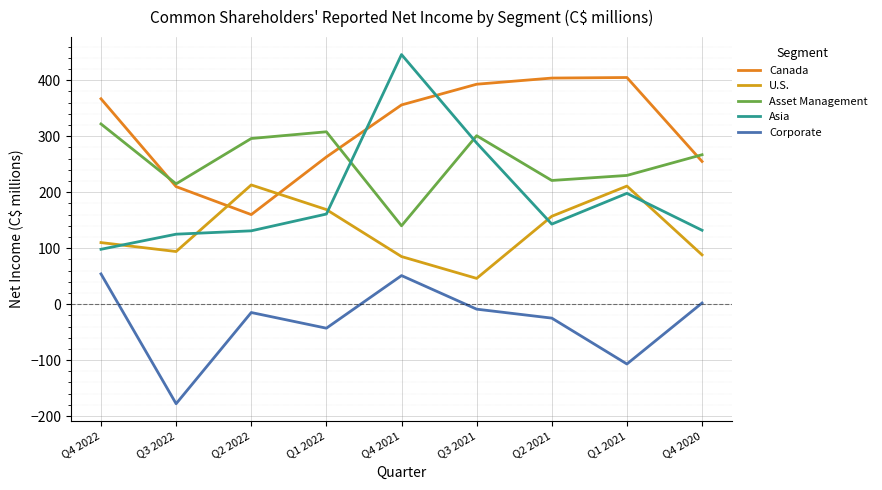

What is the spread (max minus min) of values at Q1 2022?

351